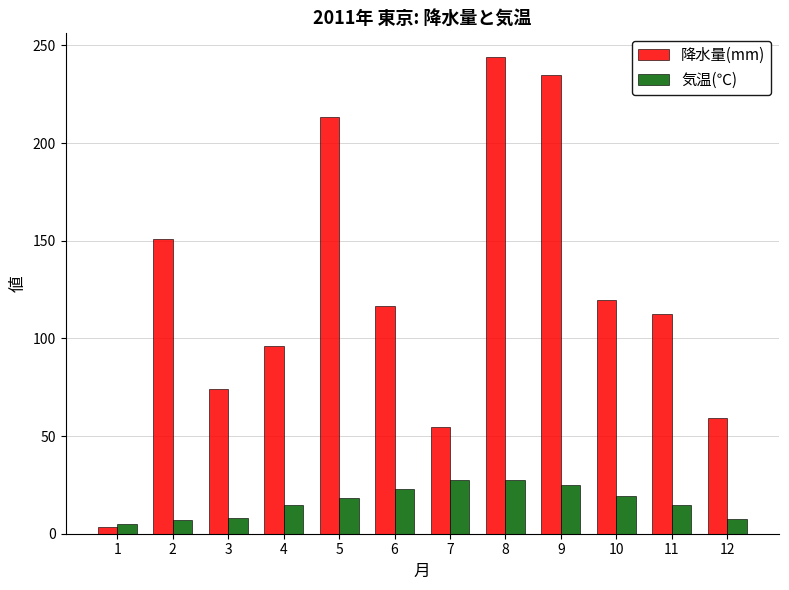

Which series has the widest spread of values?

降水量(mm)